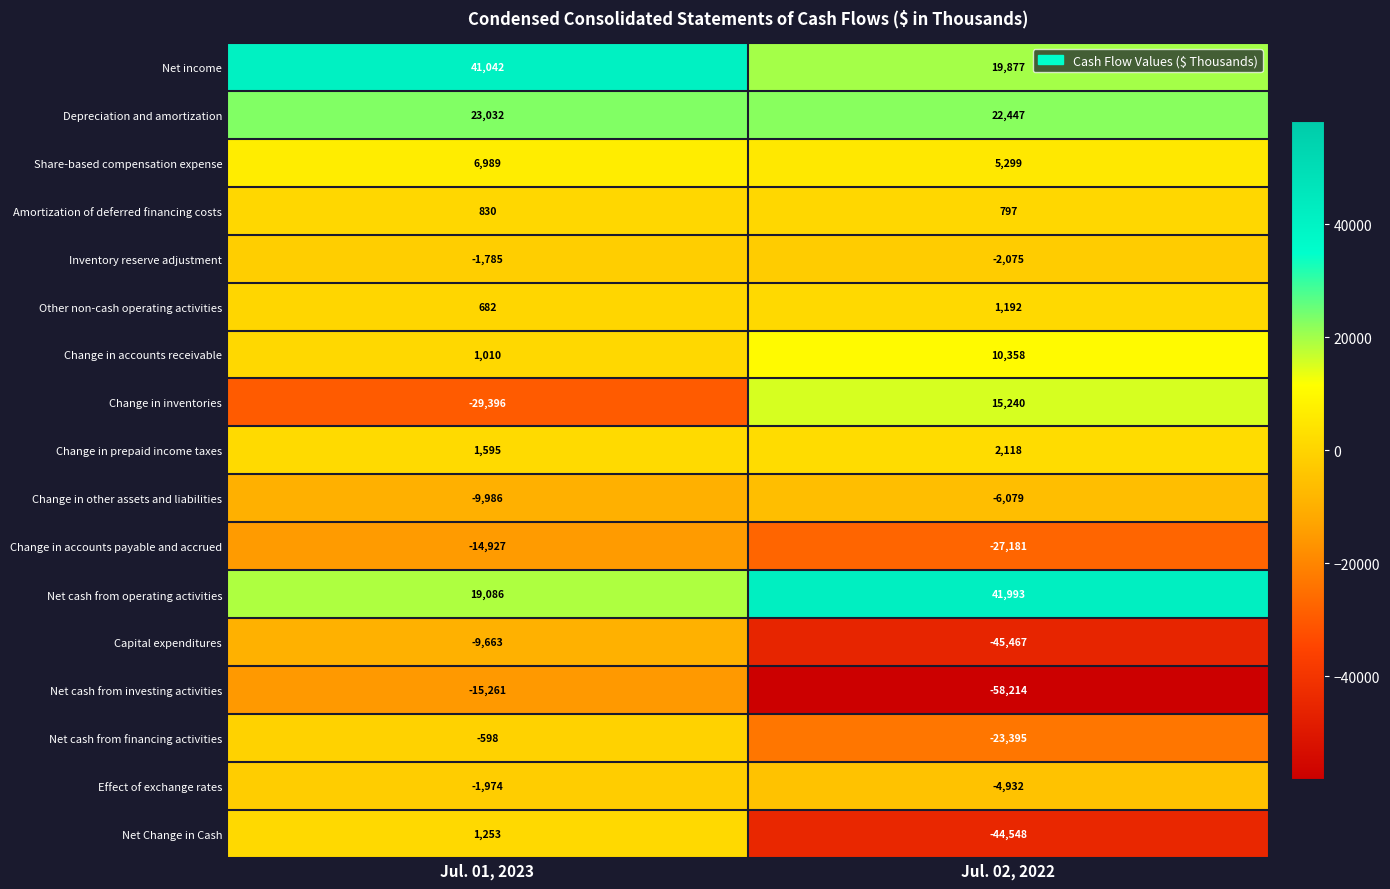

The value of Net cash from financing activities at Jul. 02, 2022 is -41395. True or false?

False